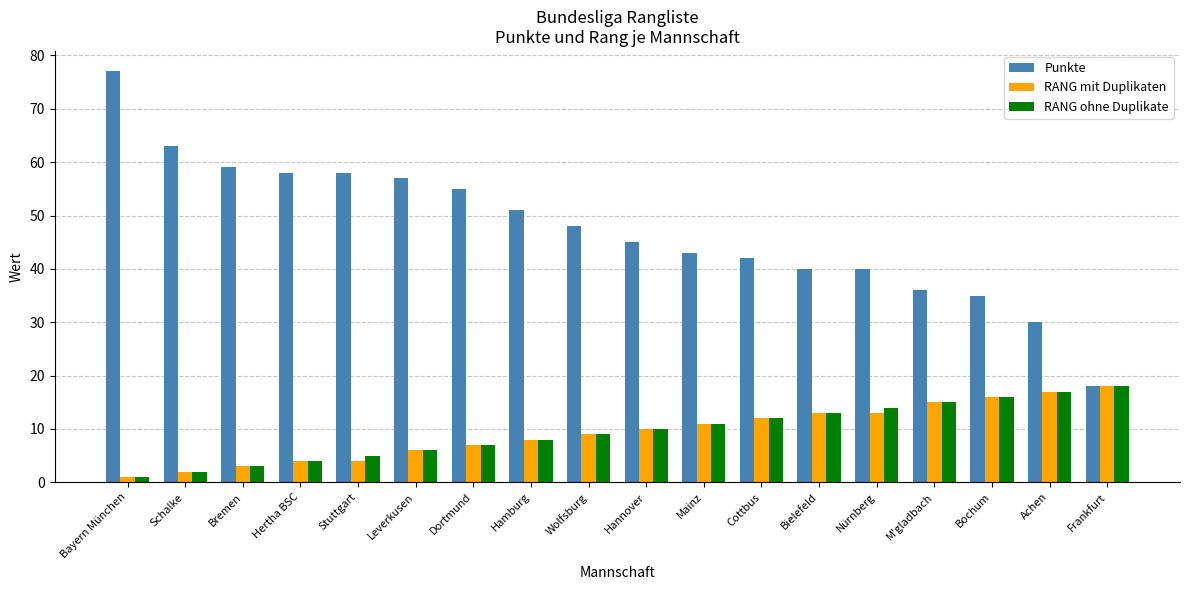

Does the chart contain any negative values?

No